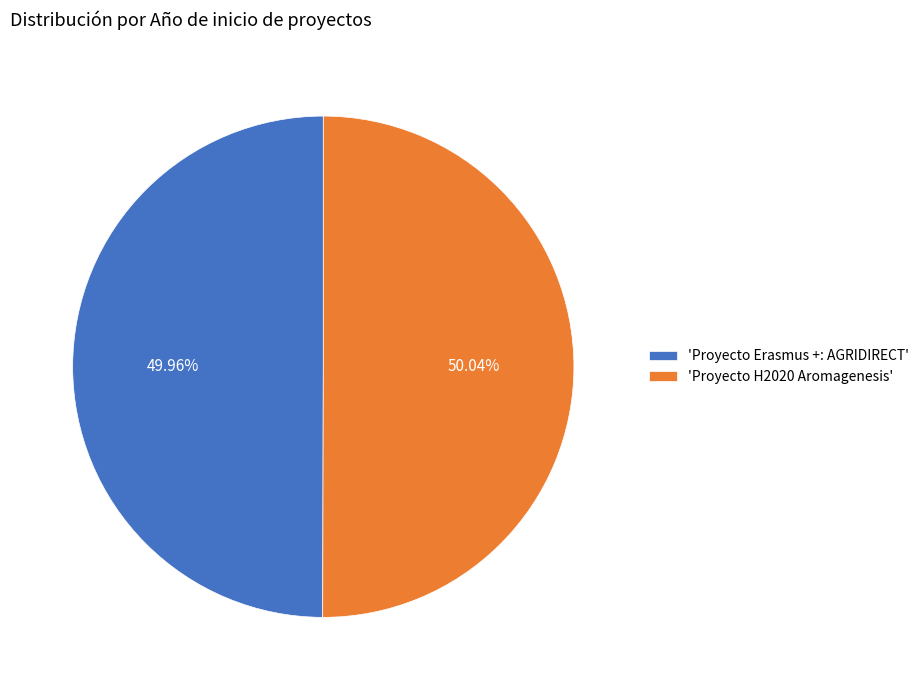

What is the ratio of the value at 'Proyecto H2020 Aromagenesis' to the value at 'Proyecto Erasmus +: AGRIDIRECT'?

1.0